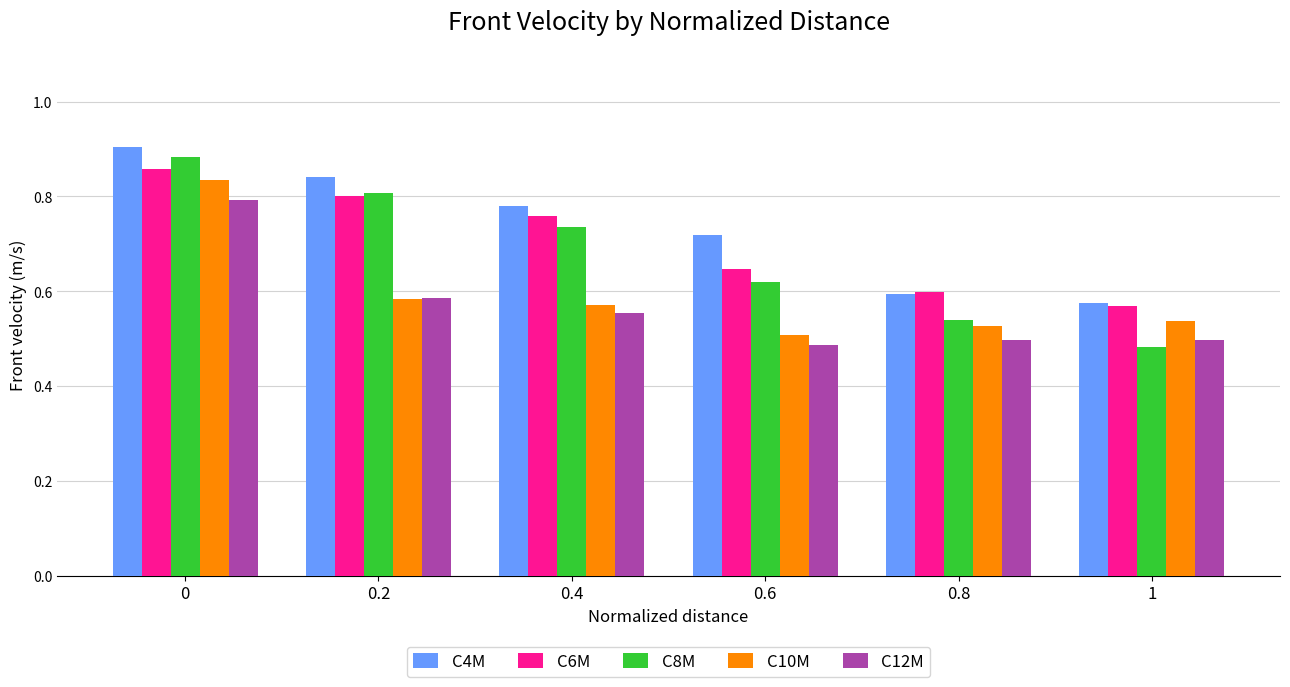

List the labels in order of C6M value, largest first.

0, 0.2, 0.4, 0.6, 0.8, 1